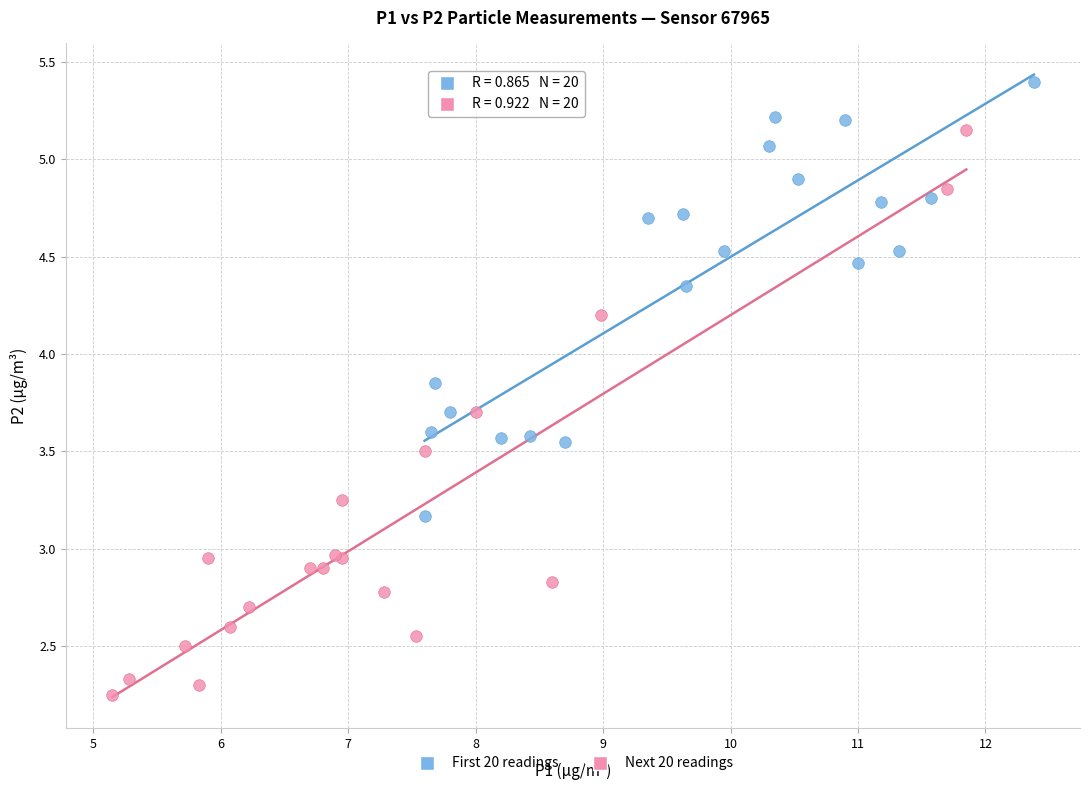

Which series has the widest spread of Y values?

Next 20 readings